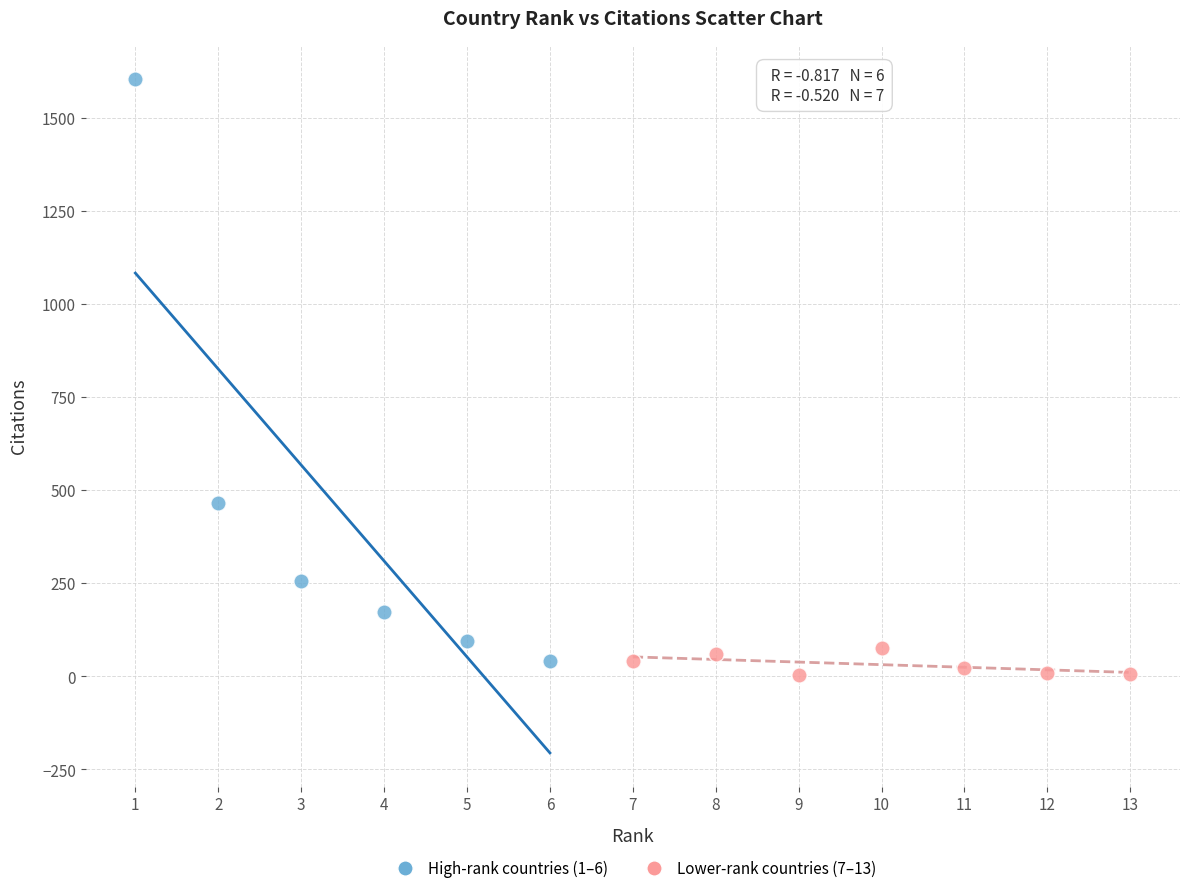

Which series reaches the maximum Y coordinate?

High-rank countries (1–6)